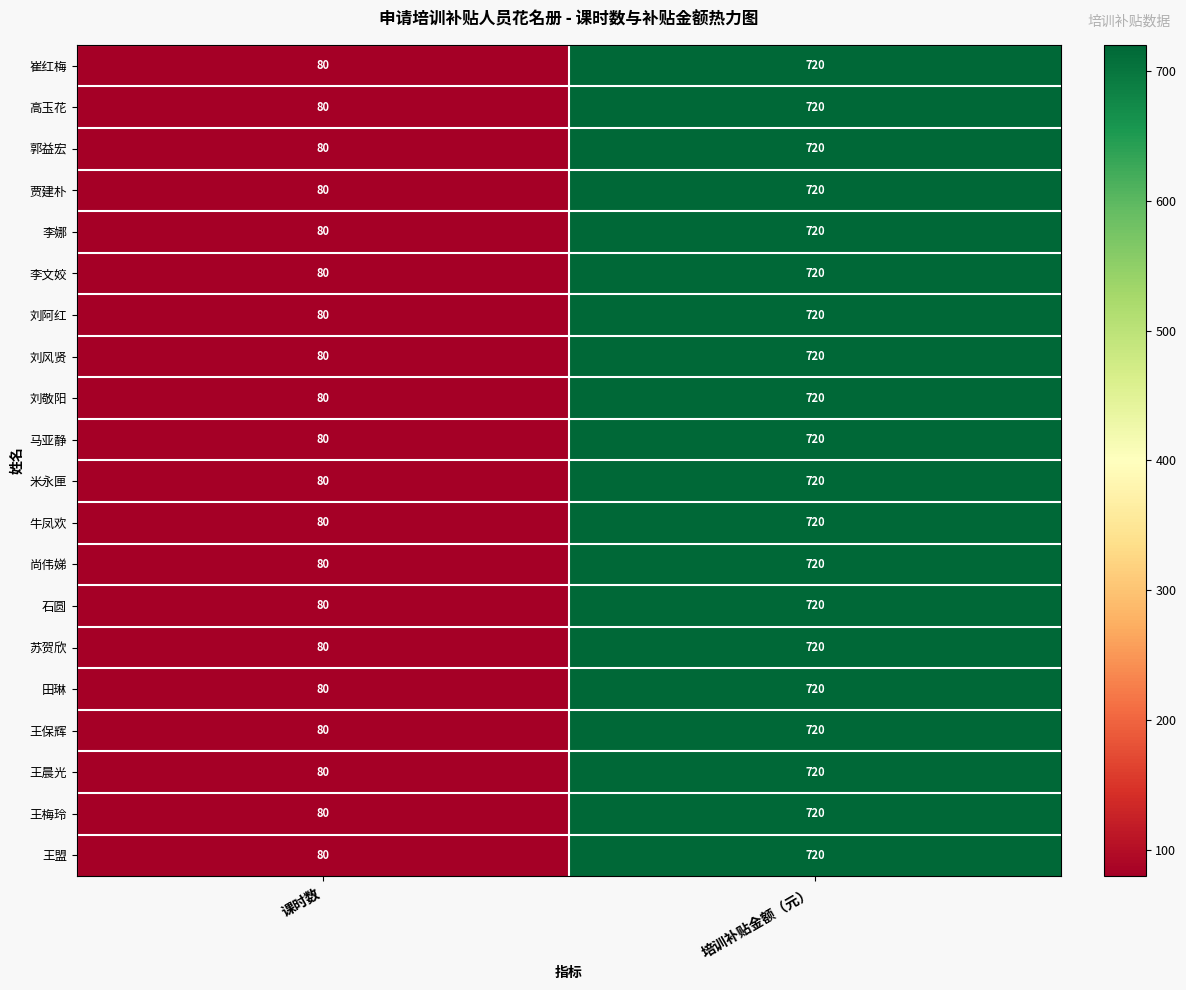

Rank the categories by 刘阿红 value from lowest to highest.

课时数, 培训补贴金额（元）